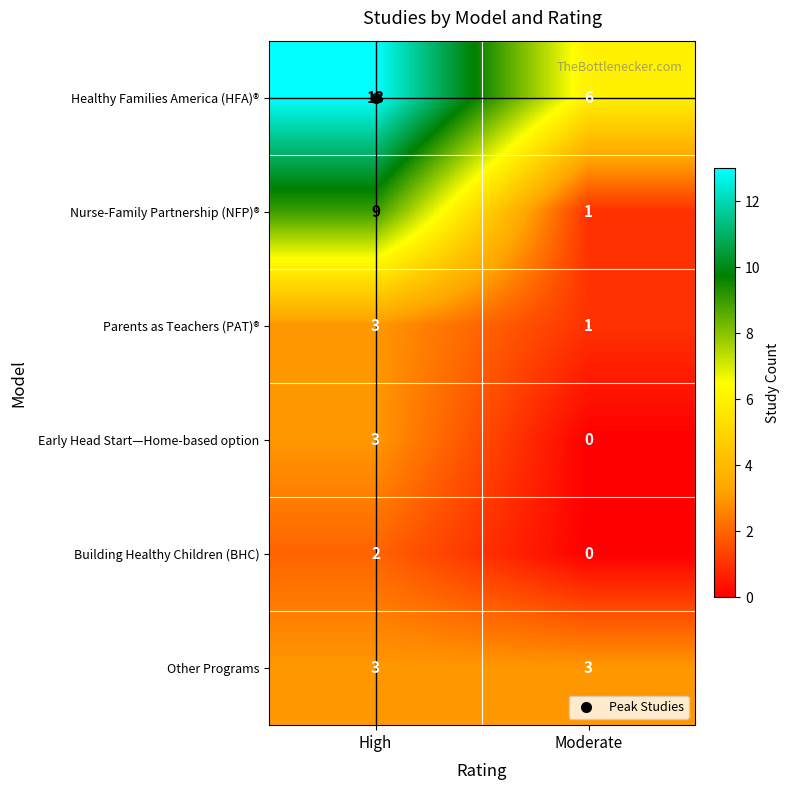

At how many categories does at least one series exceed 0?

2